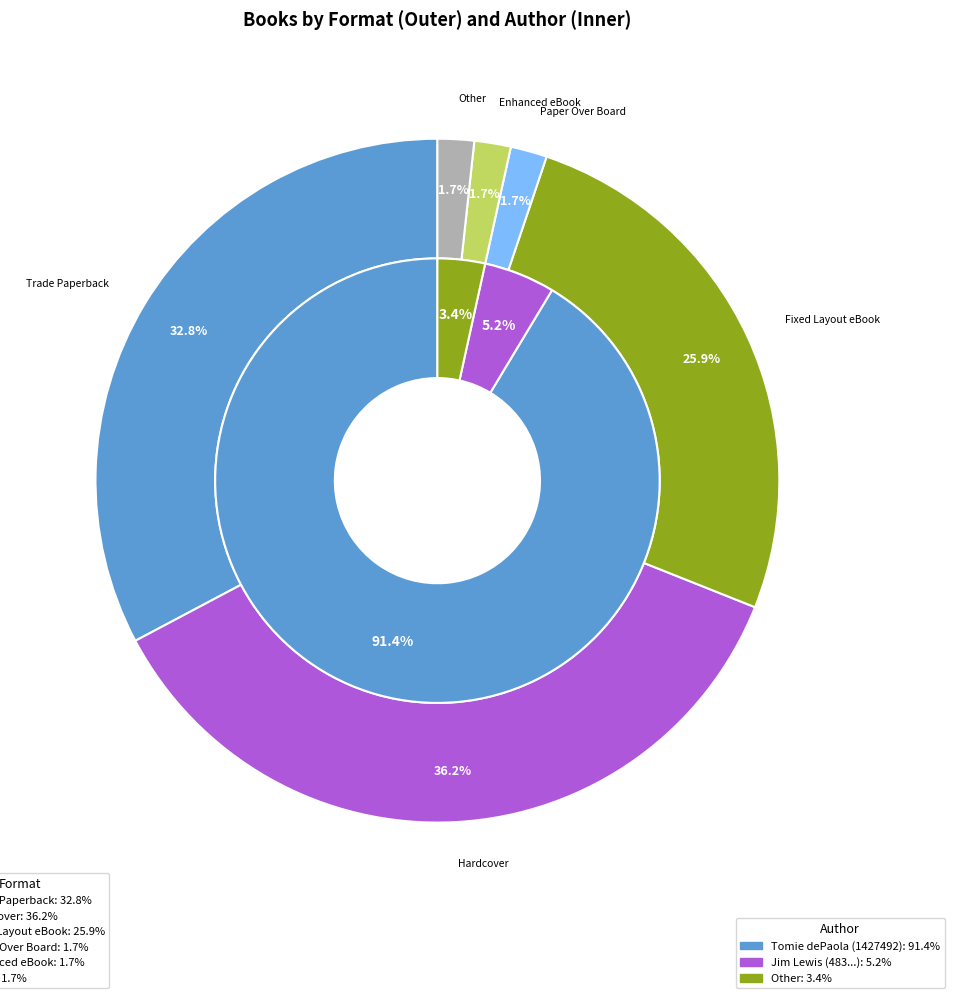

To the nearest percent, what percentage of the pie is Fixed Layout eBook?

26%